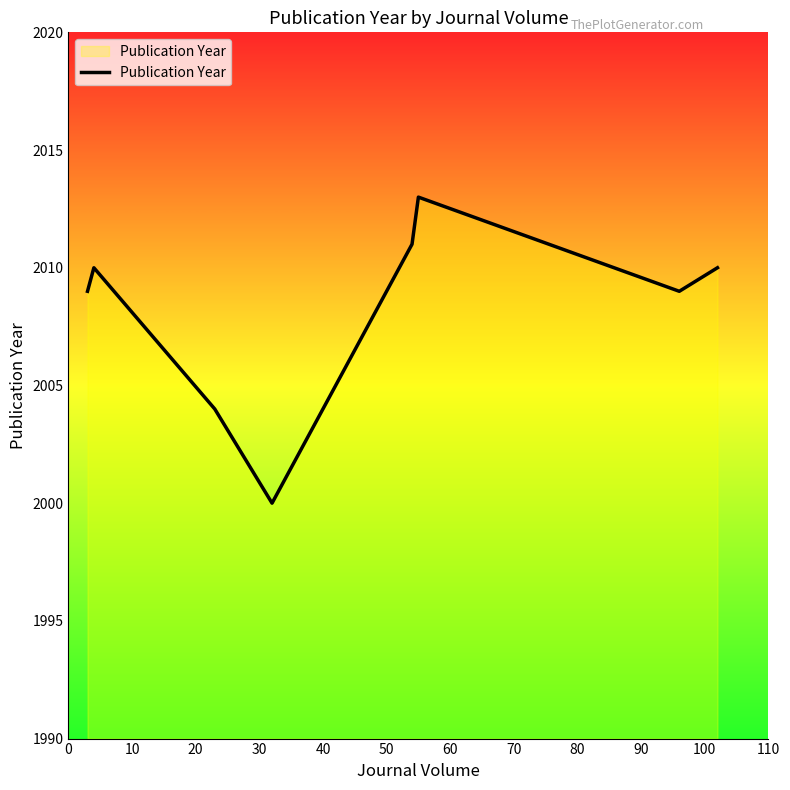

What is the sum of all values?

16066